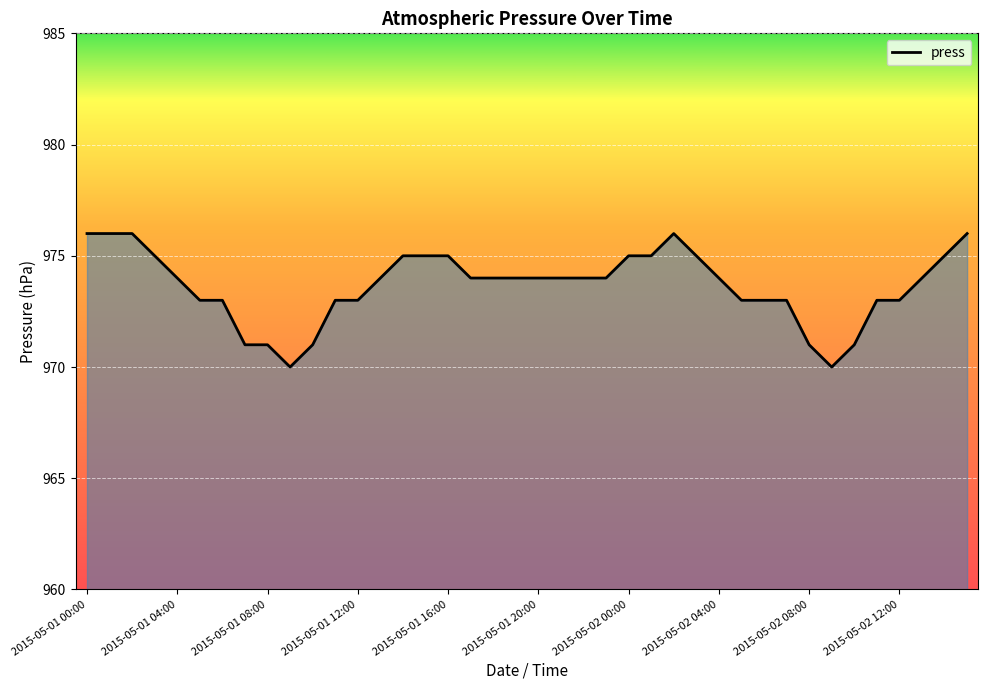

What is the greatest value displayed?

976